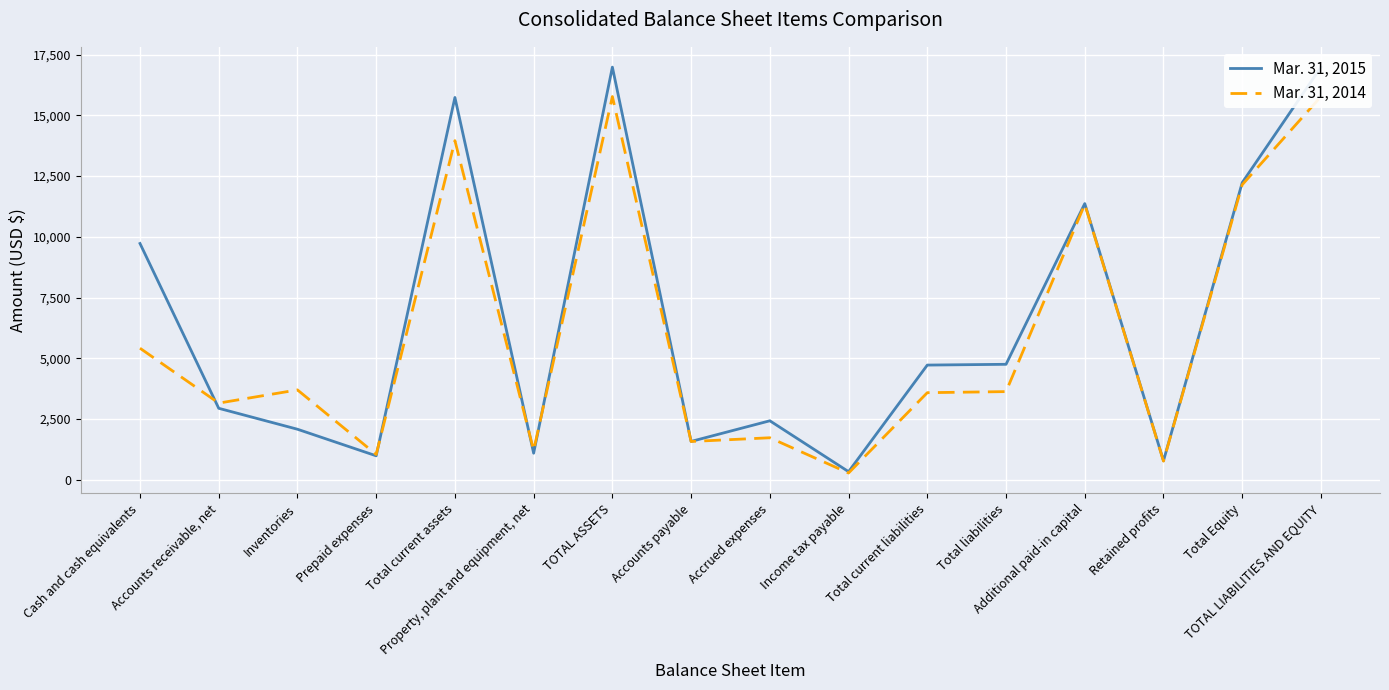

What is the total value across all series at Total Equity?

24379